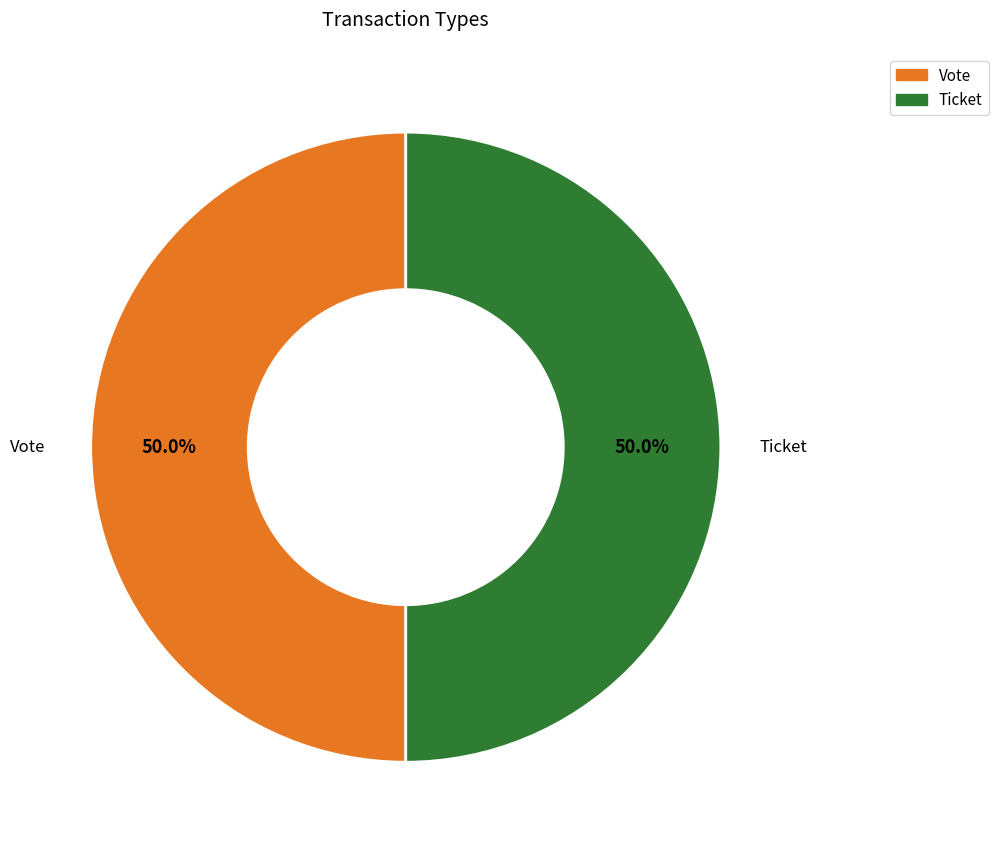

To the nearest percent, what is the difference between the largest and smallest slice percentages?

0%